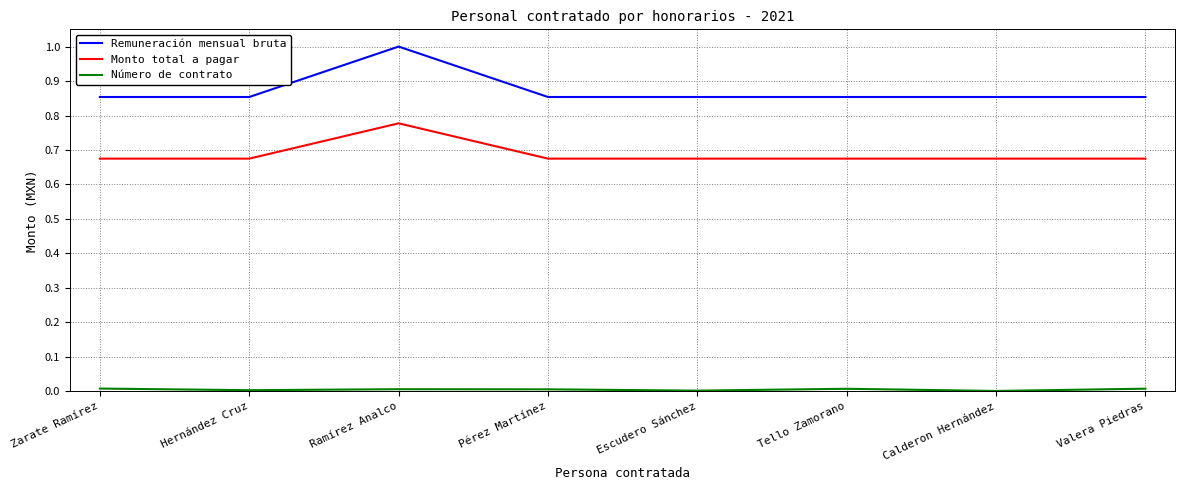

True or false: Monto total a pagar and Remuneración mensual bruta intersect in this chart.

False